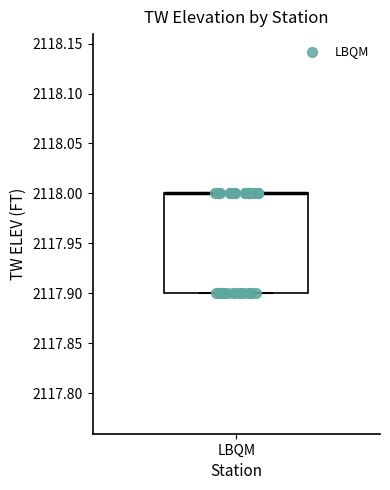

Transcribe this box plot: give where the median line is, the range the box spans, and where the two whiskers end, as read against the y-axis. The values are not printed on the chart, so give them approximately, as read against the axis.

median 2118.0 (drawn on the box's upper edge), box 2117.9 to 2118.0, whiskers 2117.9 to 2118.0